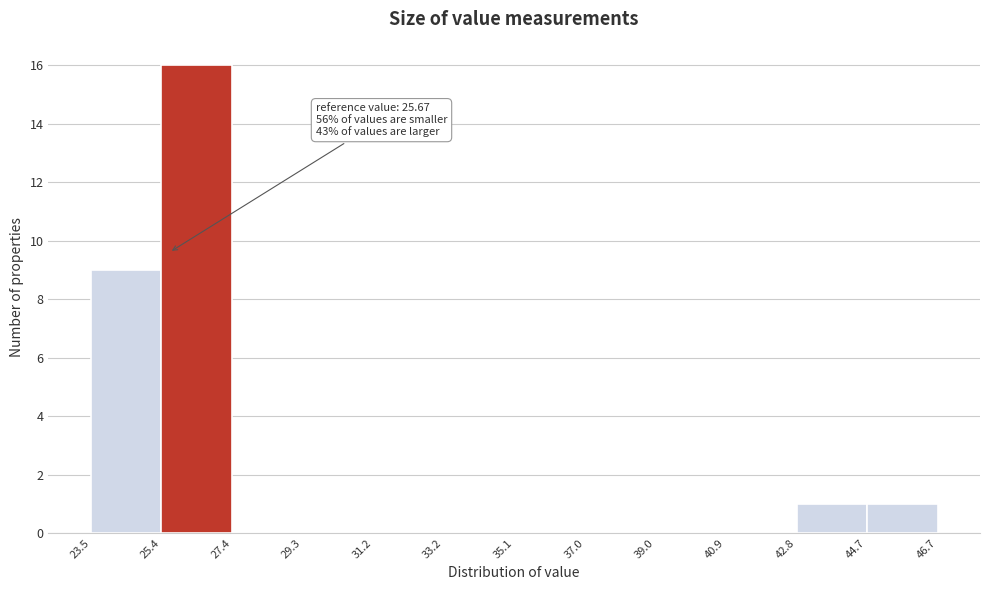

Over which range of the x-axis is the bar tallest?

25.4 to 27.4